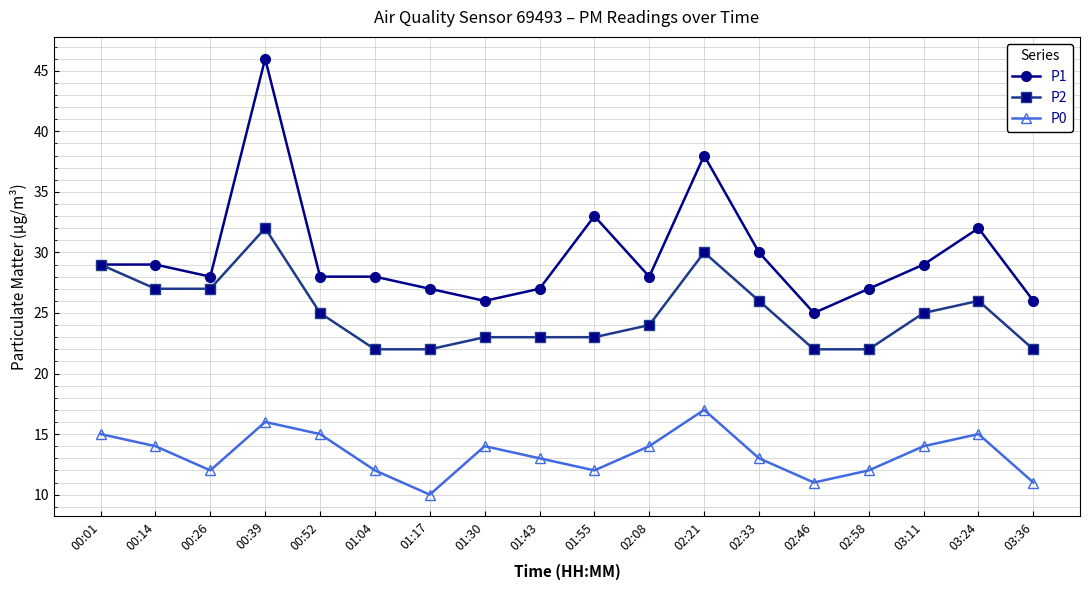

Read the P1 value at 02:58, to the nearest 5.

25